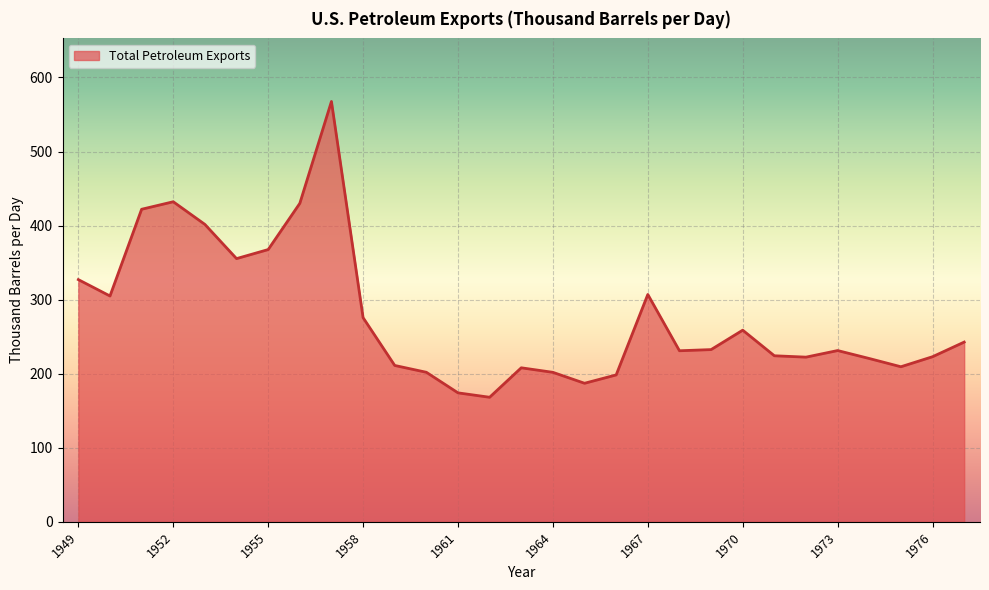

What is the maximum value shown in the chart?

567.6